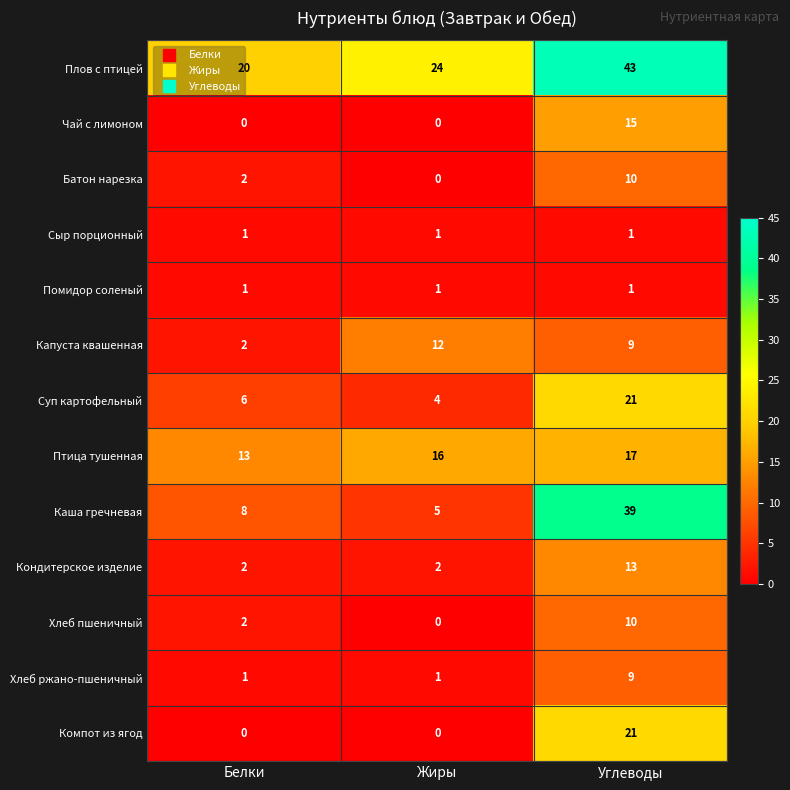

What is the difference between the Плов с птицей values at Углеводы and Белки?

23